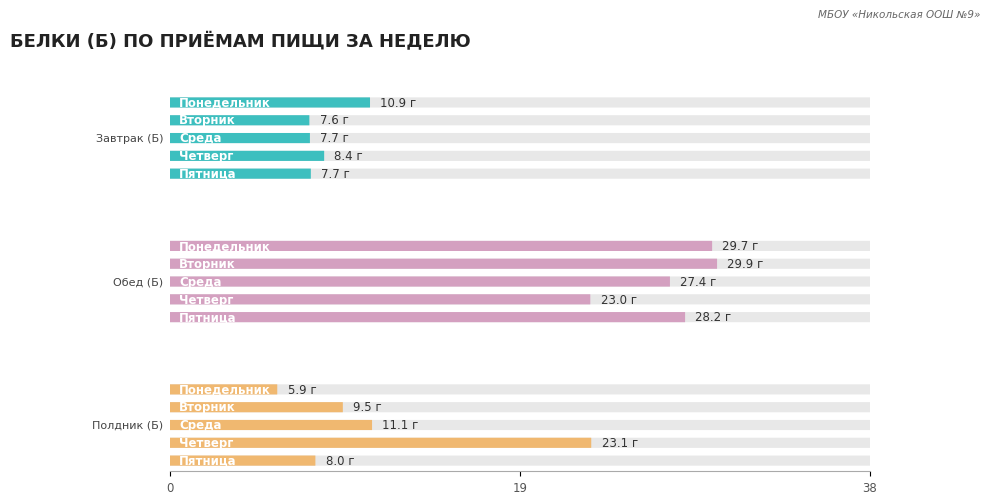

Which series has the largest range (max minus min)?

Полдник (Б)